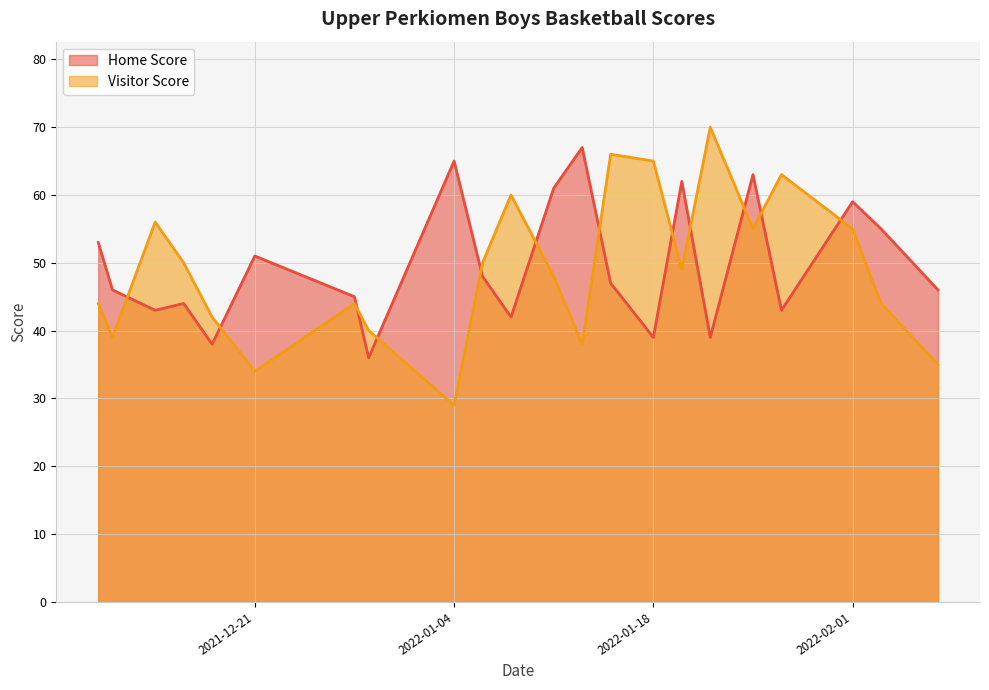

Count the number of categories in the chart.

22